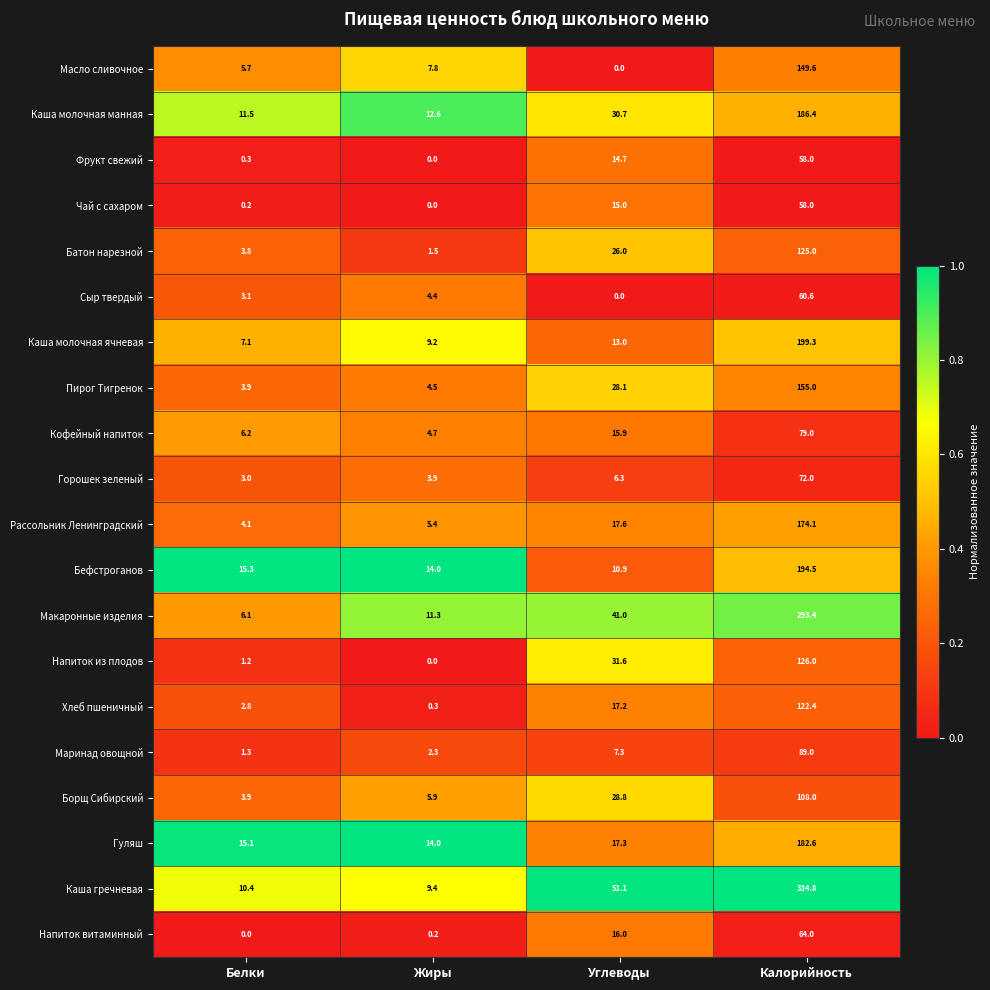

The Пирог Тигренок series shows 44.5 at Углеводы. True or false?

False